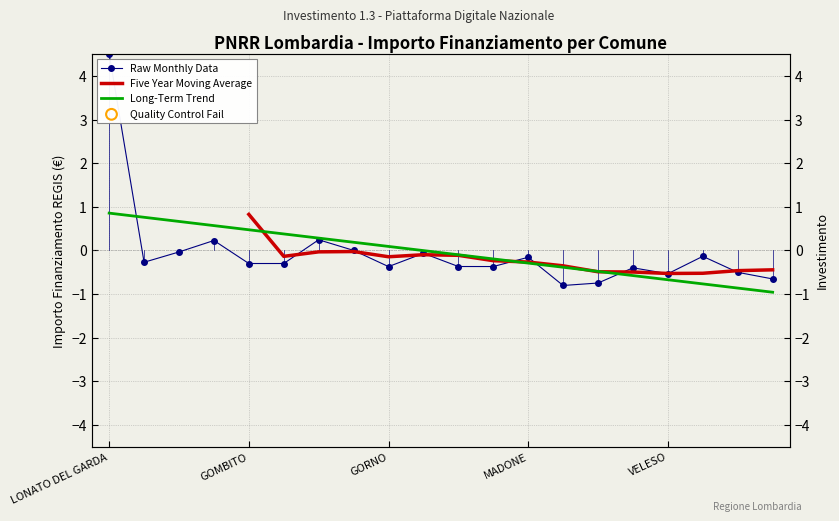

Is the value of Raw Monthly Data at 13 greater than the value of Five Year Moving Average at 9?

No